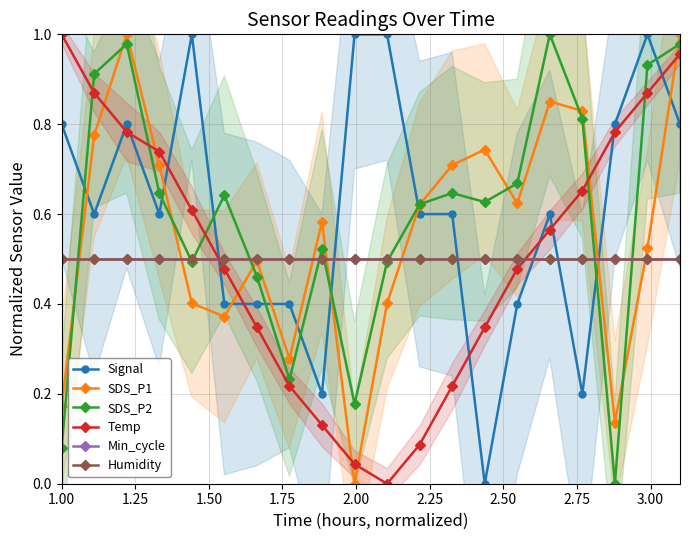

What is the greatest value displayed?

1.0